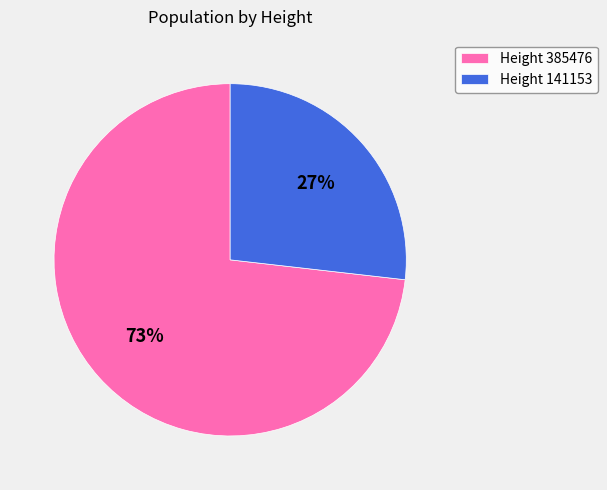

The Height 385476 slice represents 62% of the pie. True or false?

False